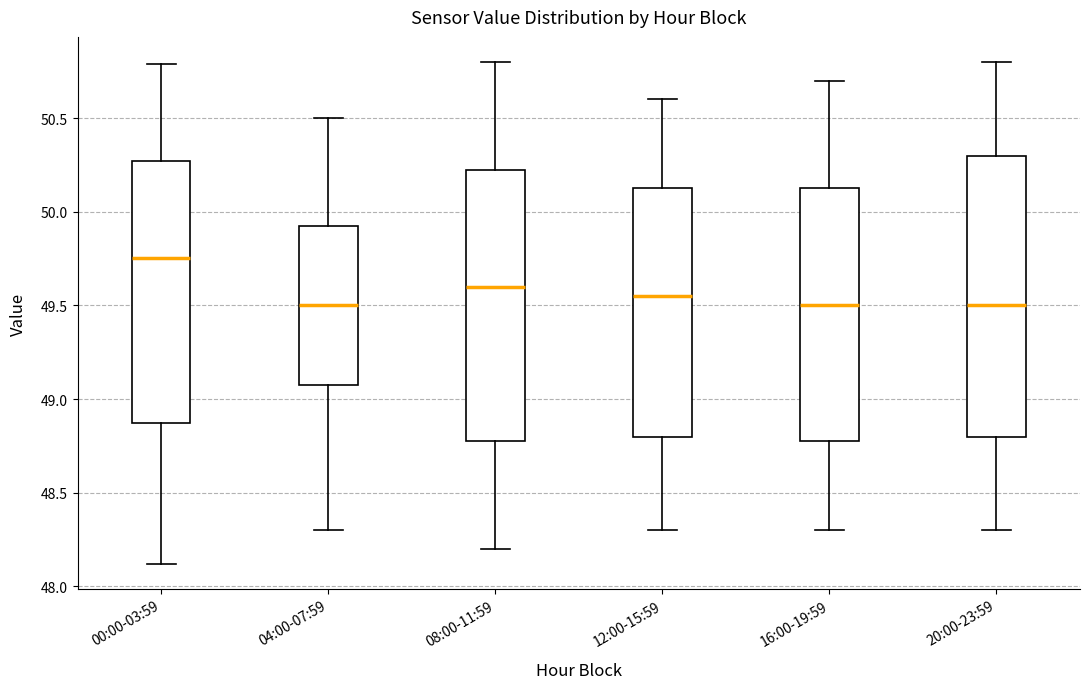

Reading left to right, transcribe this box plot: for each box, give where its median line is, the range the box spans, and where its two whiskers end, as read against the y-axis. The values are not printed on the chart, so give them approximately, as read against the axis.

00:00-03:59: median 49.75, box 48.85 to 50.25, whiskers 48.10 to 50.80
04:00-07:59: median 49.50, box 49.10 to 49.95, whiskers 48.30 to 50.50
08:00-11:59: median 49.60, box 48.80 to 50.25, whiskers 48.20 to 50.80
12:00-15:59: median 49.55, box 48.80 to 50.15, whiskers 48.30 to 50.60
16:00-19:59: median 49.50, box 48.80 to 50.15, whiskers 48.30 to 50.70
20:00-23:59: median 49.50, box 48.80 to 50.30, whiskers 48.30 to 50.80